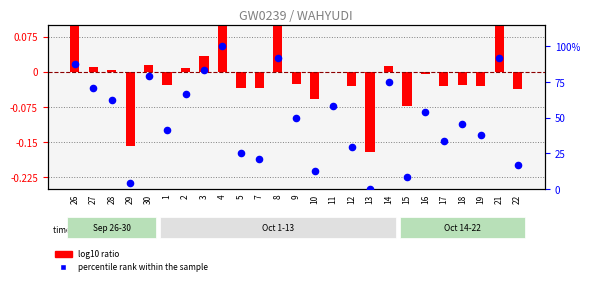

At how many categories does at least one series exceed 62?

10